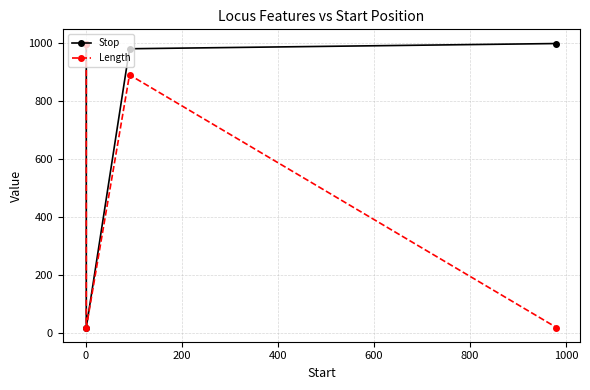

True or false: Length and Stop cross at least once.

False